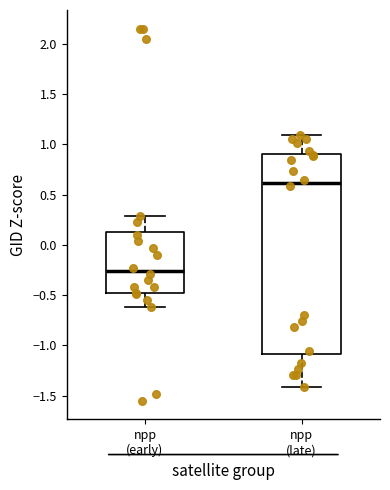

Which box's median line is the highest?

npp (late)